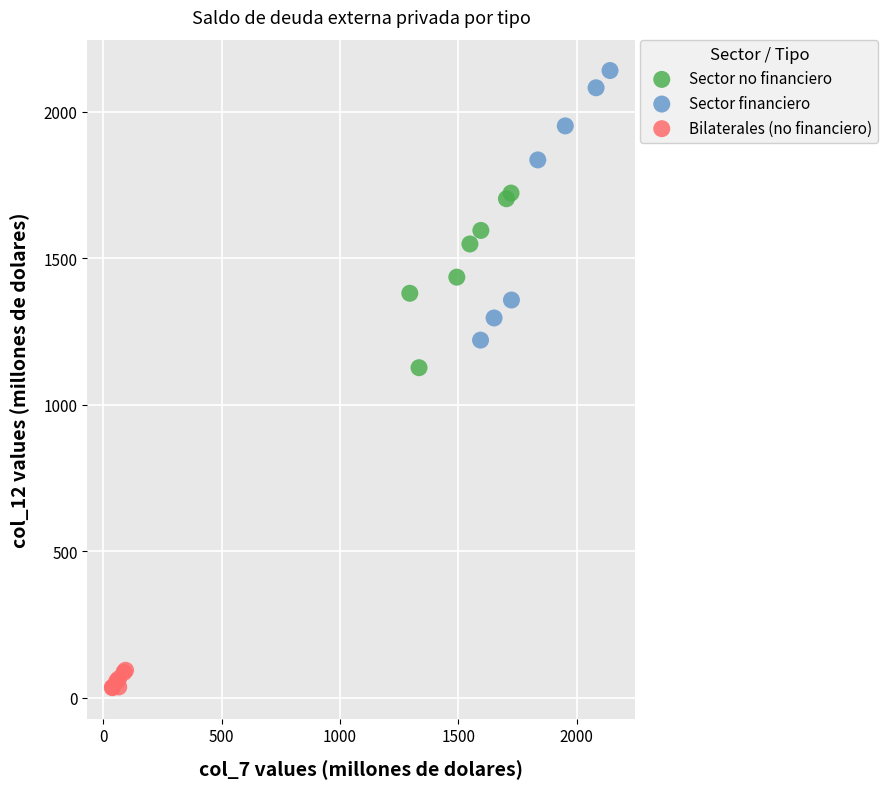

What are all the series names shown in the legend?

Sector no financiero, Sector financiero, Bilaterales (no financiero)